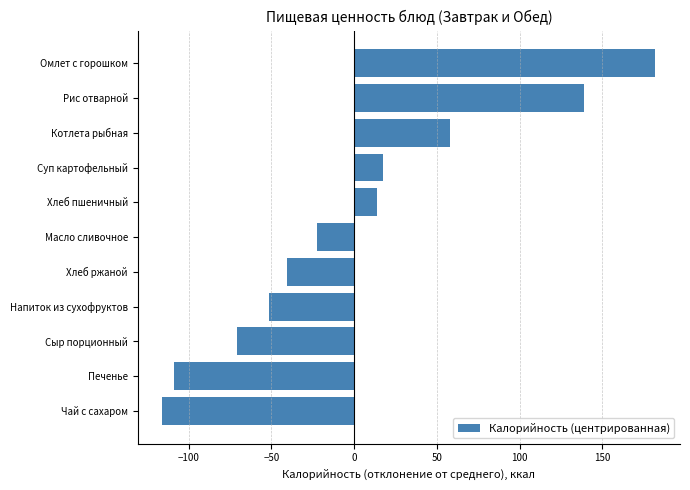

Reading bottom to top, list all the values displayed in this chart.

-115.9	-108.7	-70.5	-51.4	-40.5	-22.5	13.8	17.2	58.0	138.7	182.0